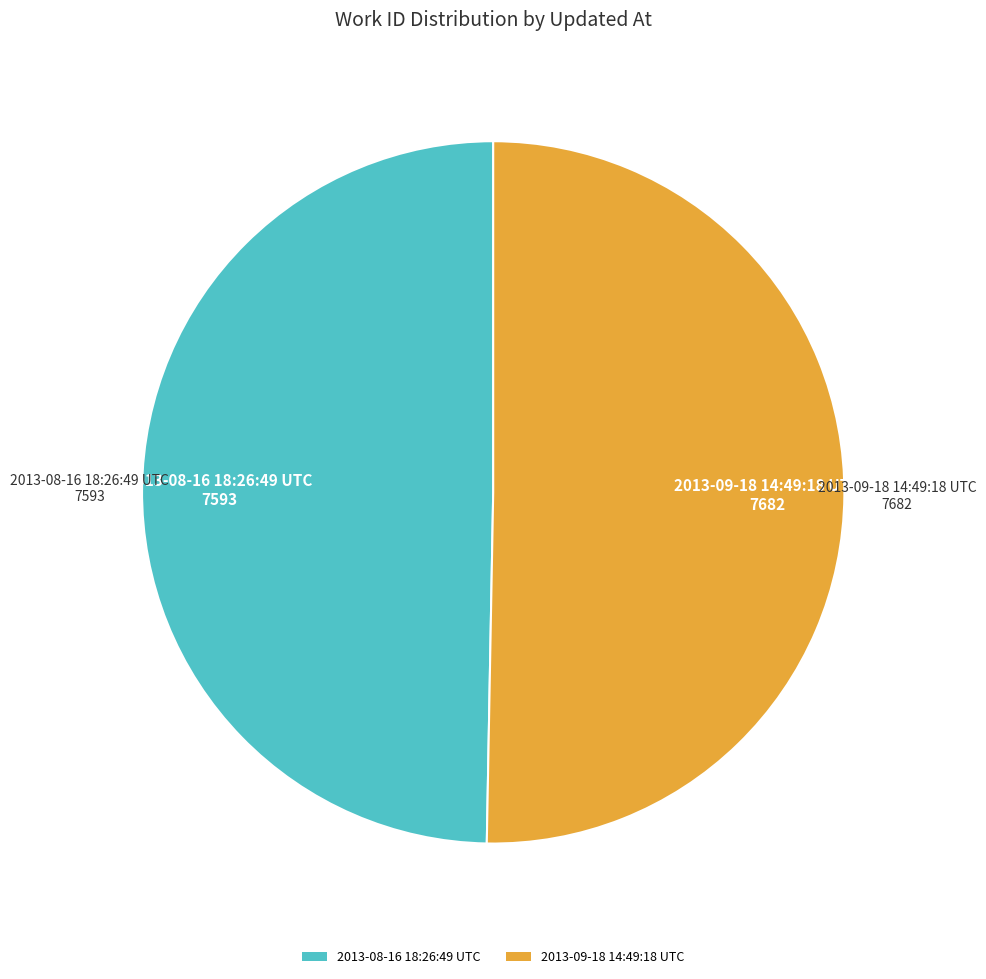

How many segments does this pie chart have?

2